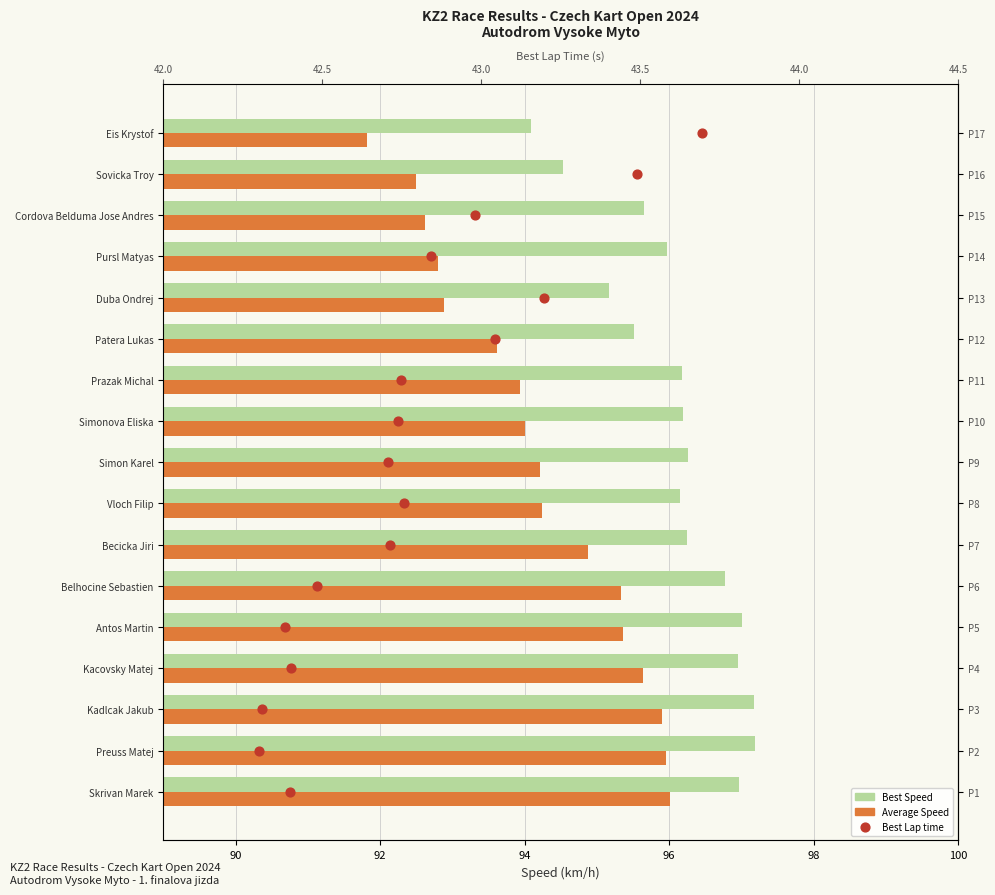

Which series reaches the maximum Y coordinate?

Best Speed